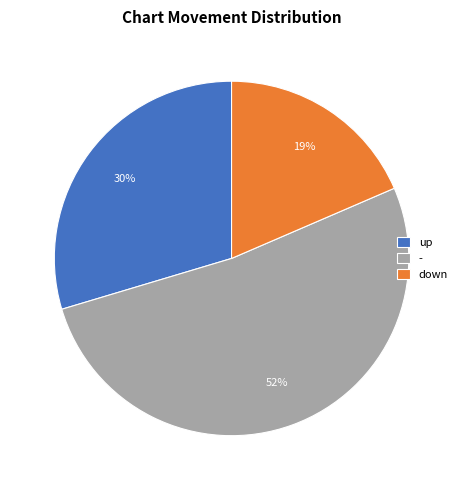

What is the majority slice?

-